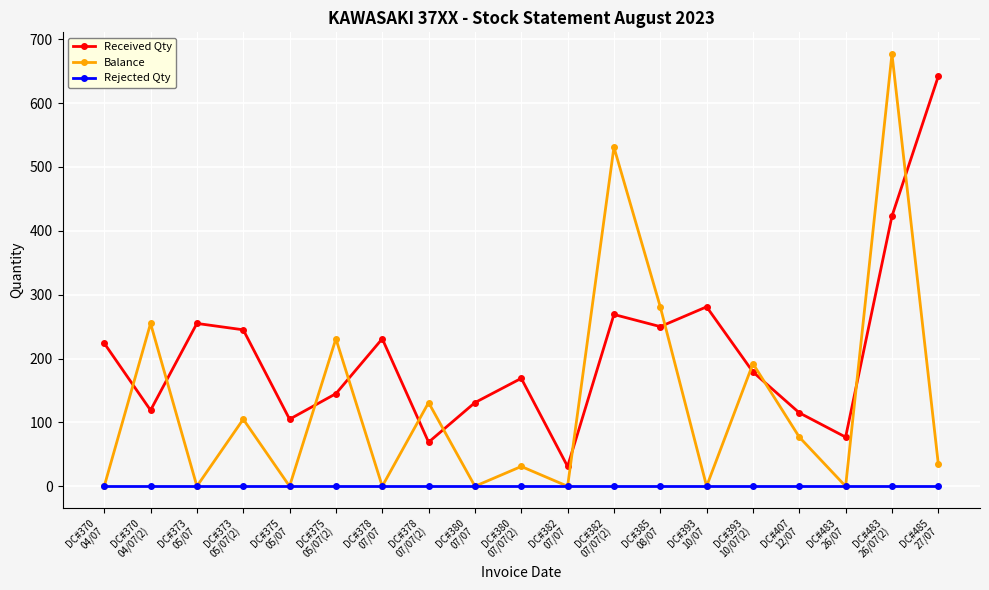

How many lines are shown in the chart?

3